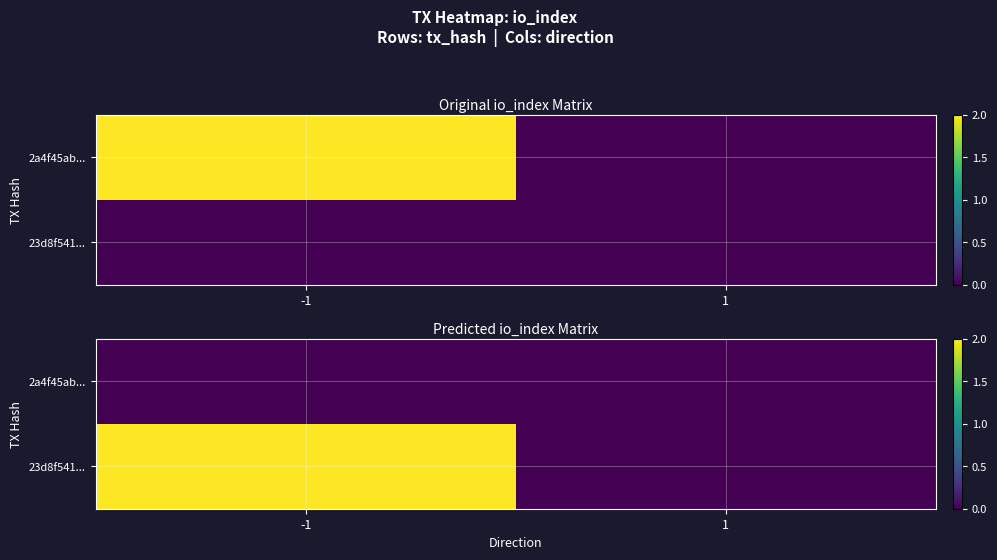

How many data points in 23d8f541... are less than 2?

1